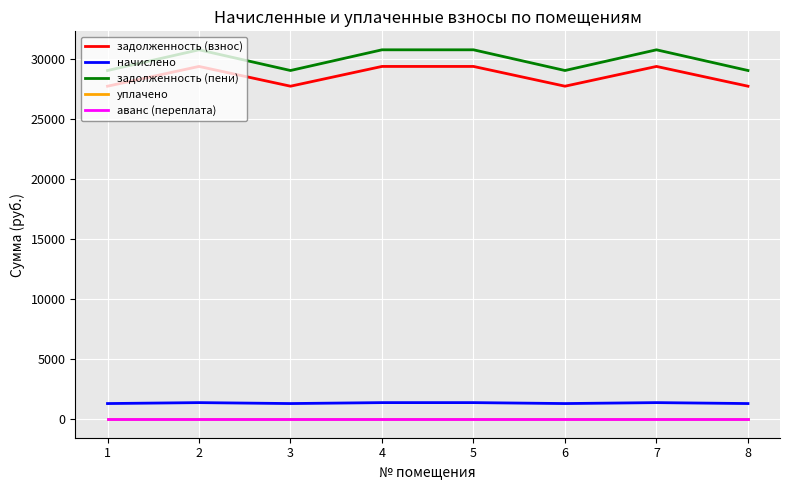

List the labels in order of уплачено value, largest first.

1, 2, 3, 4, 5, 6, 7, 8